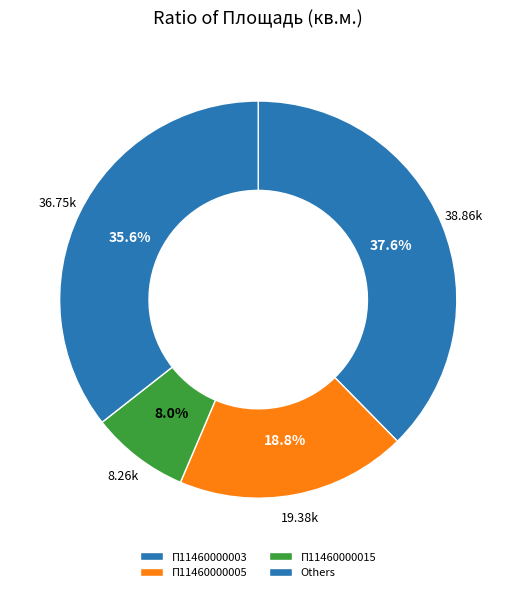

The П11460000003 slice represents 30% of the pie. True or false?

False